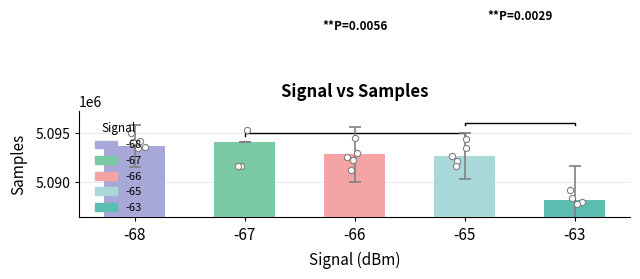

Which has a higher value, -67 or -65?

-67